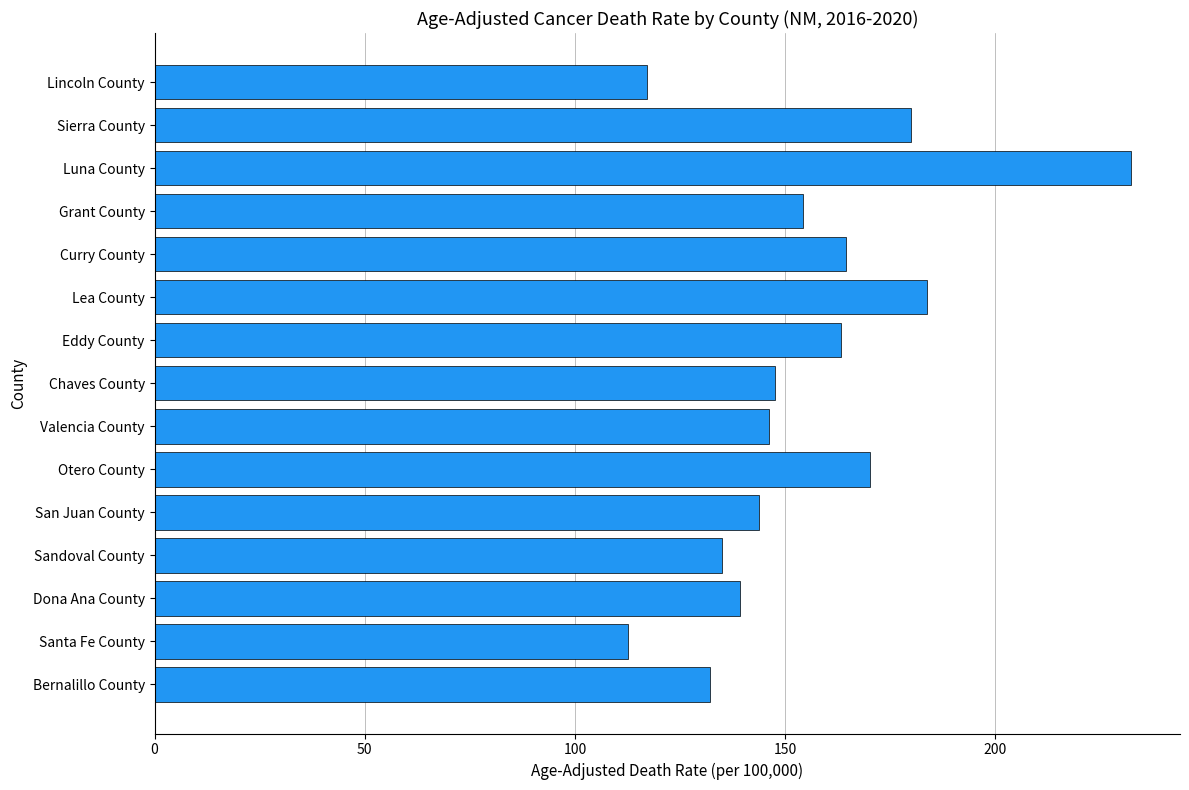

Reading bottom to top, transcribe all the data shown in this chart.

Bernalillo County=132.1	Santa Fe County=112.6	Dona Ana County=139.2	Sandoval County=134.9	San Juan County=143.7	Otero County=170.2	Valencia County=146.1	Chaves County=147.6	Eddy County=163.2	Lea County=183.7	Curry County=164.4	Grant County=154.2	Luna County=232.3	Sierra County=179.9	Lincoln County=117.1